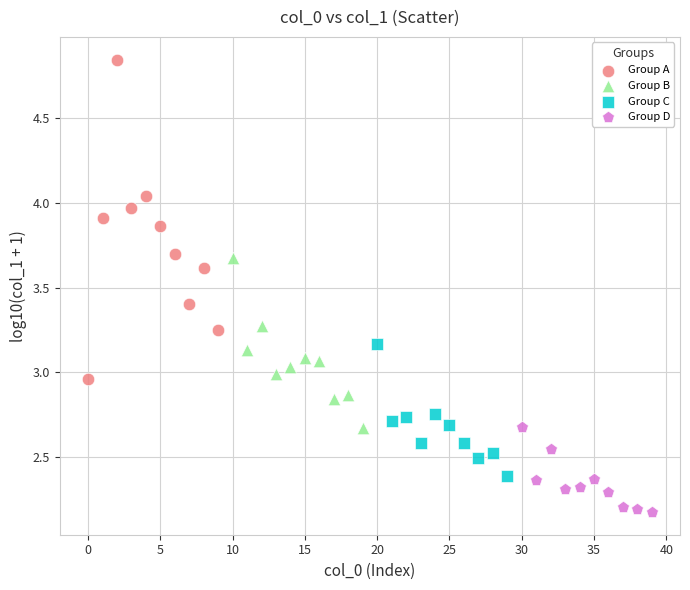

Which series has the widest spread of Y values?

Group A